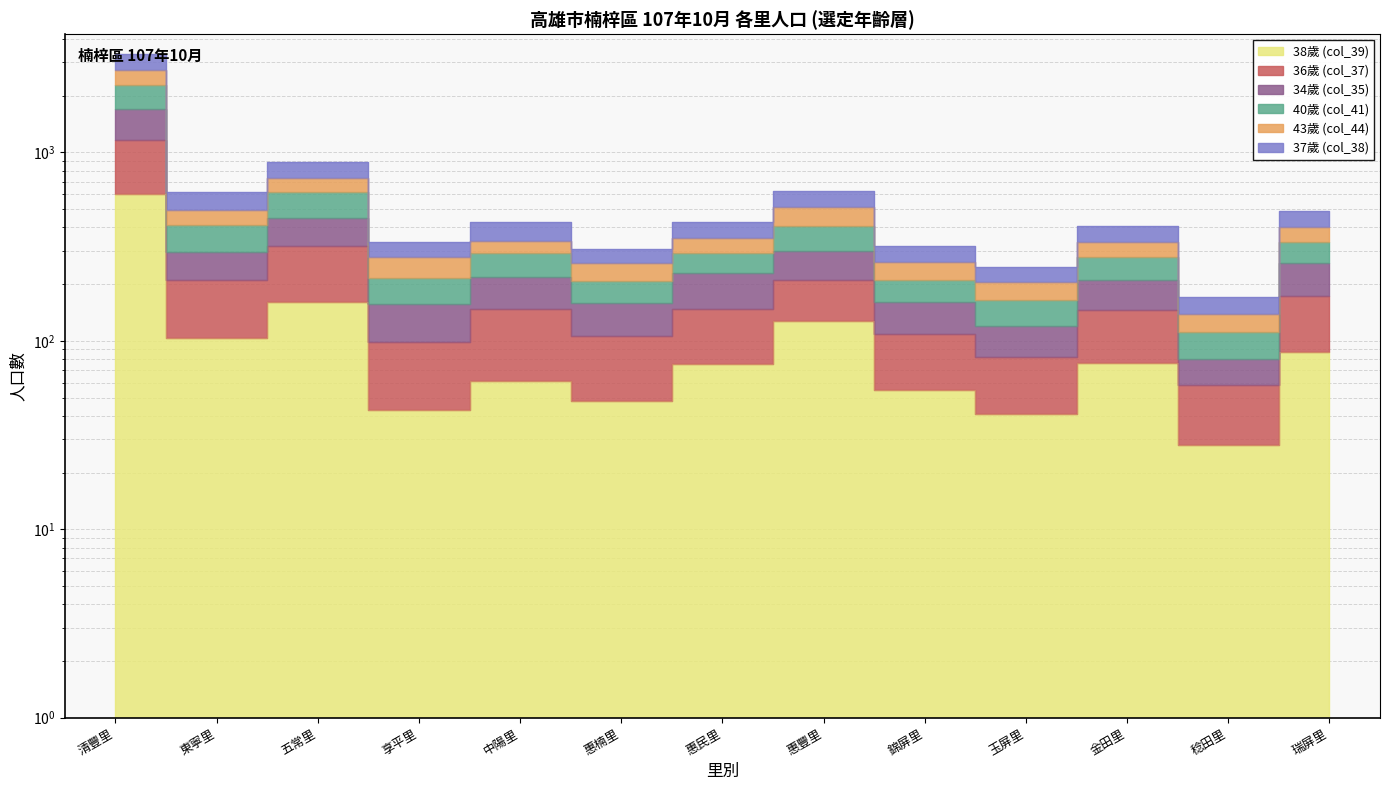

The 34歲 (col_35) series shows 451 at 五常里. True or false?

True